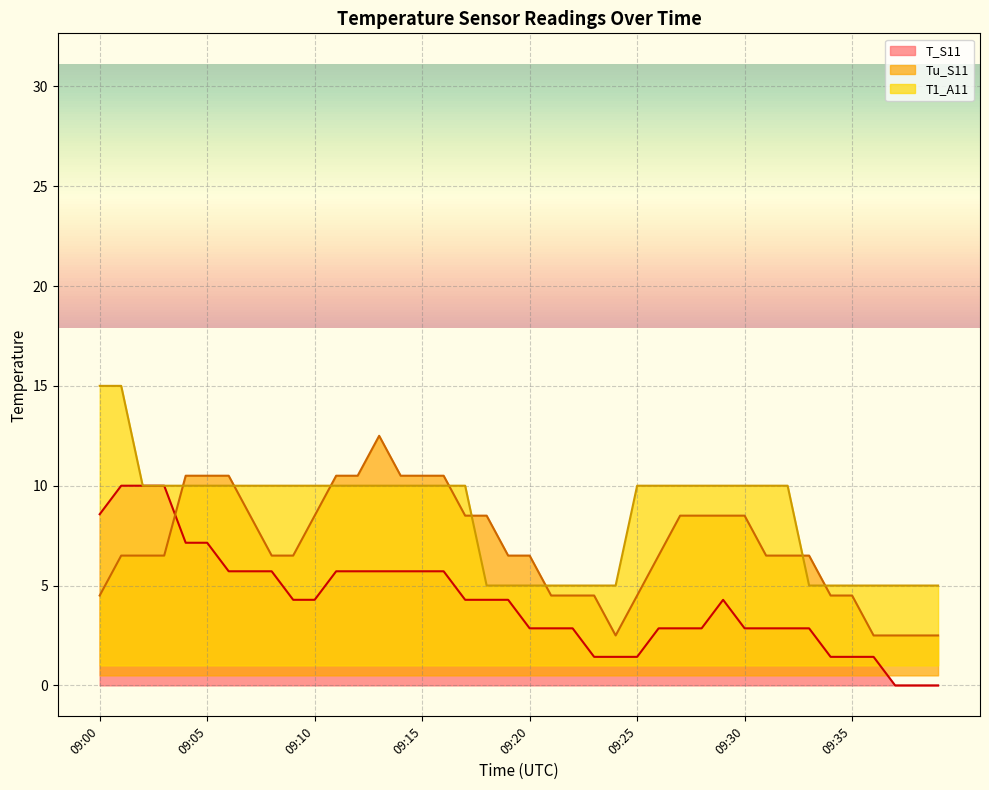

Rank the series by their average value, from highest to lowest.

T1_A11, Tu_S11, T_S11